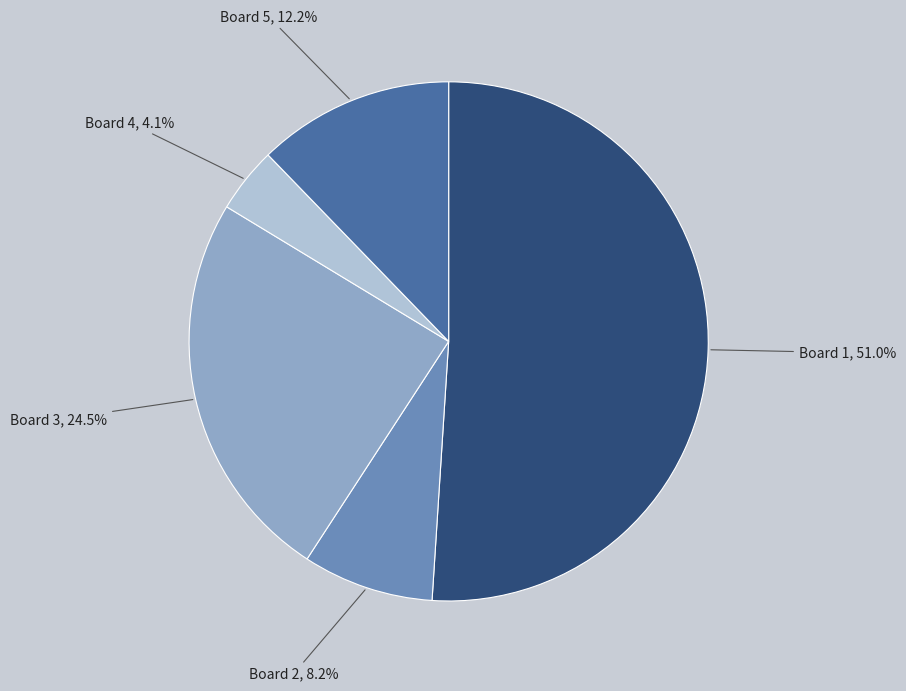

Is there any slice that represents more than half of the pie?

Yes